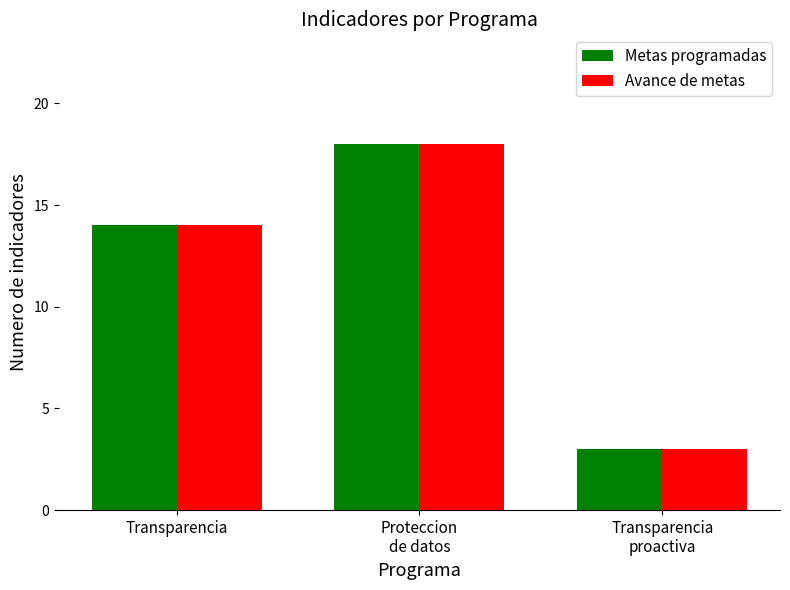

True or false: Avance de metas has a value of 14 at Transparencia.

True